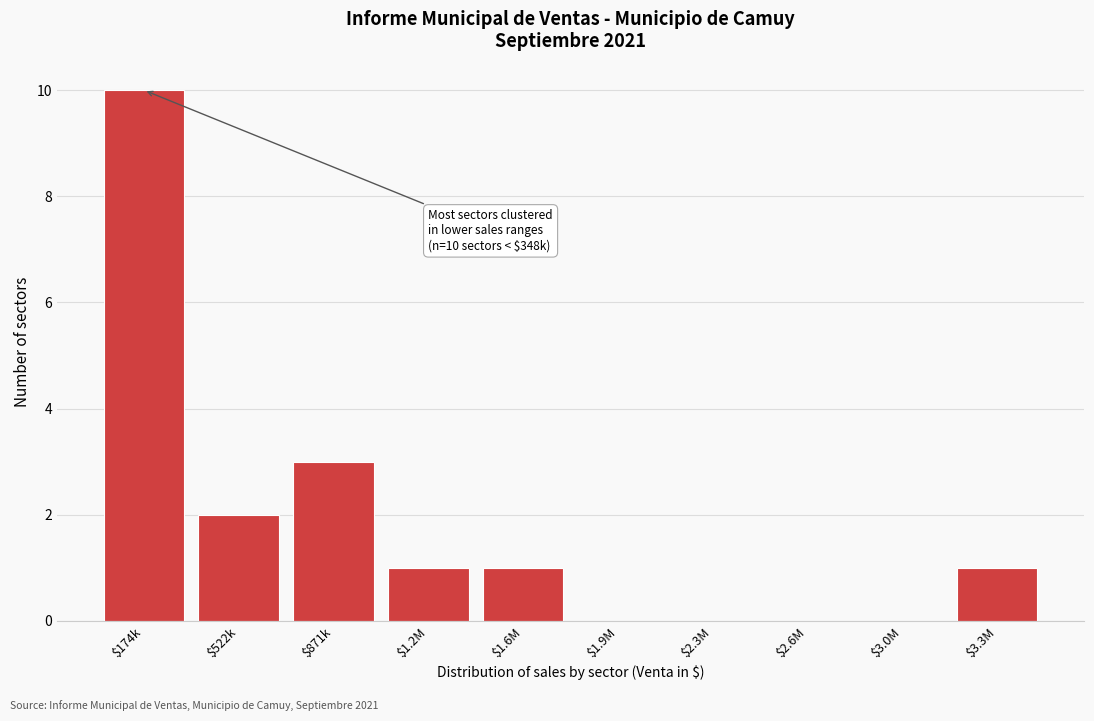

The value at $1.2M is 1. True or false?

True